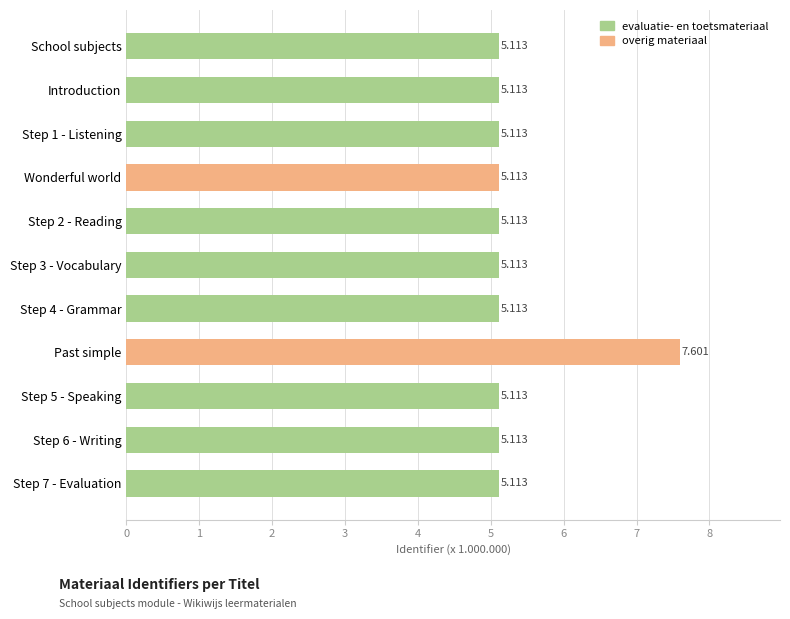

At which category does the chart reach its peak across all series?

Past simple